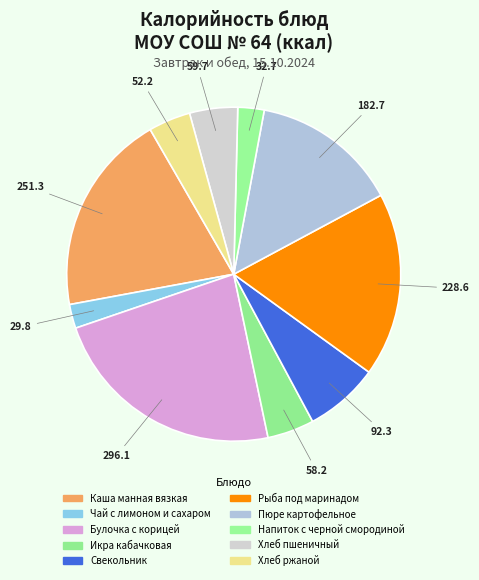

Count the number of slices in the pie.

10